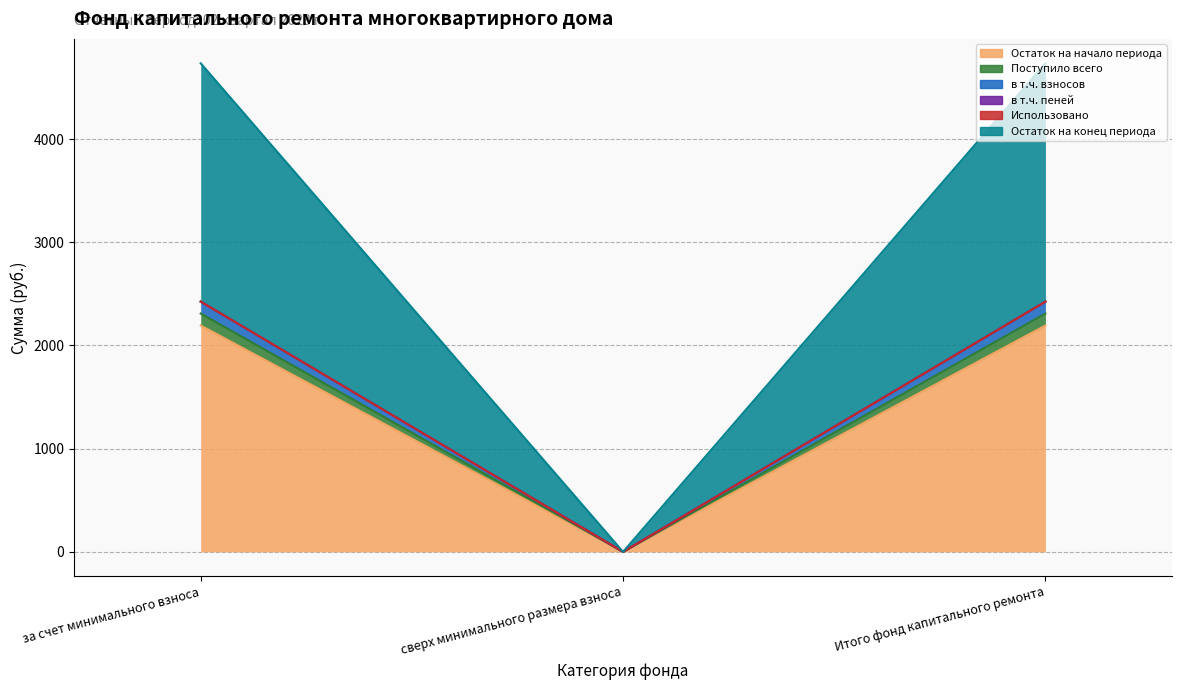

What is the greatest value displayed?

4734.3